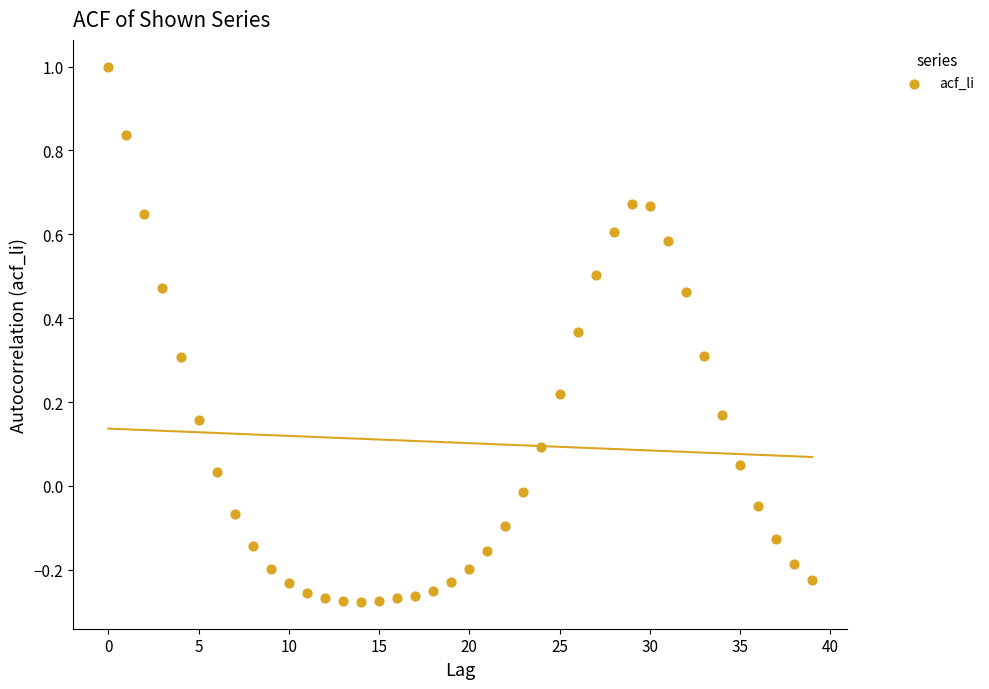

What is the range of Y values (max minus min)?

1.3